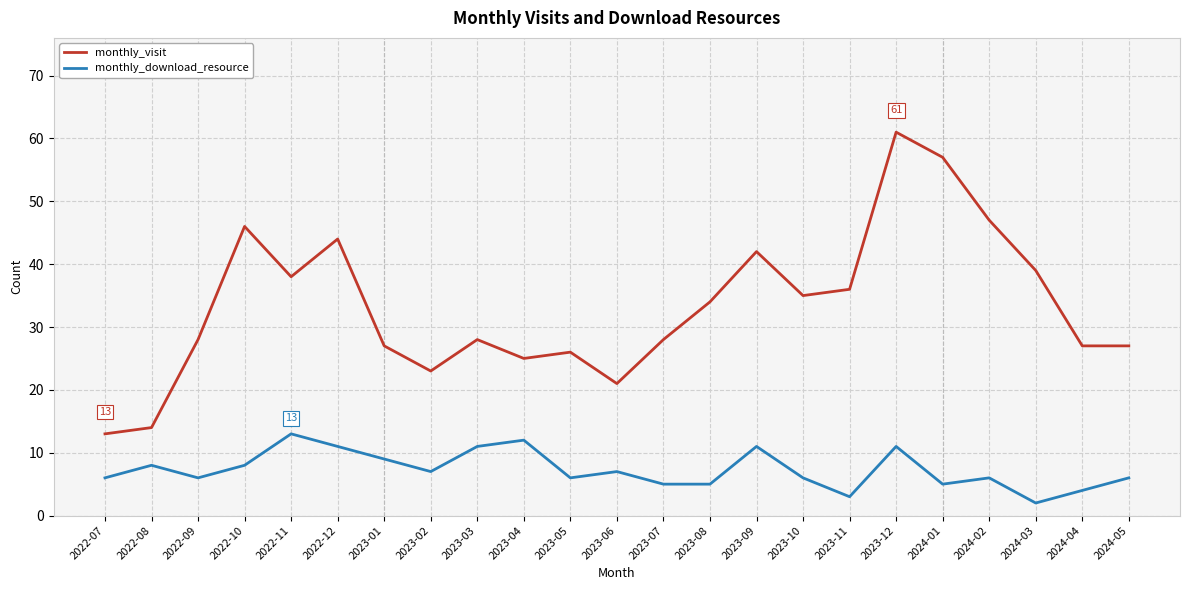

True or false: monthly_visit and monthly_download_resource intersect in this chart.

False